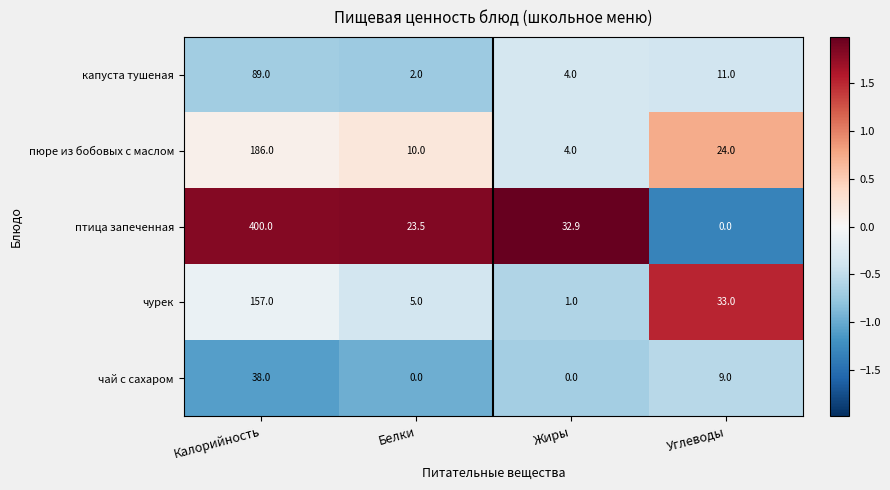

What is the average value of the пюре из бобовых с маслом series?

56.0